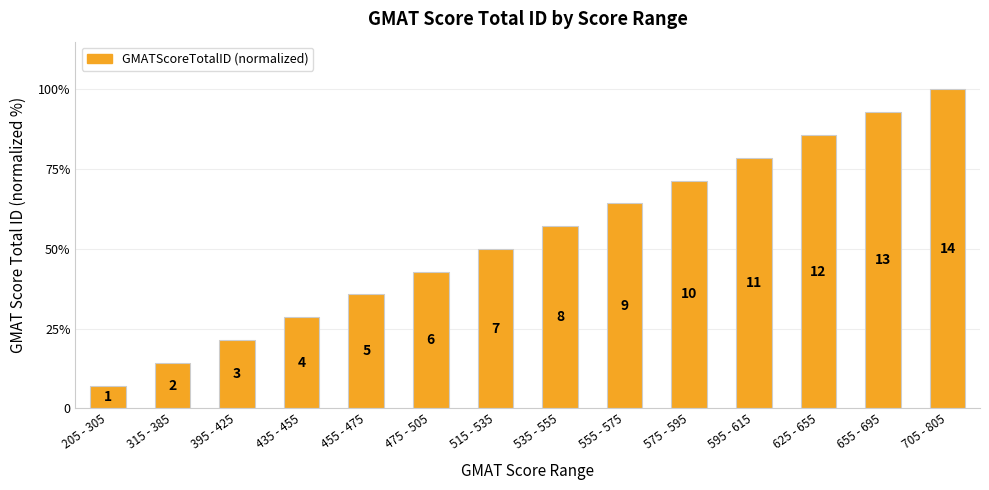

What is the smallest value displayed?

7.1